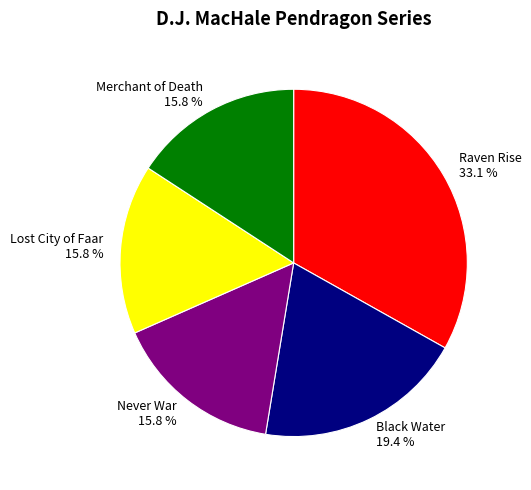

Which category has the biggest portion of the pie?

Raven Rise